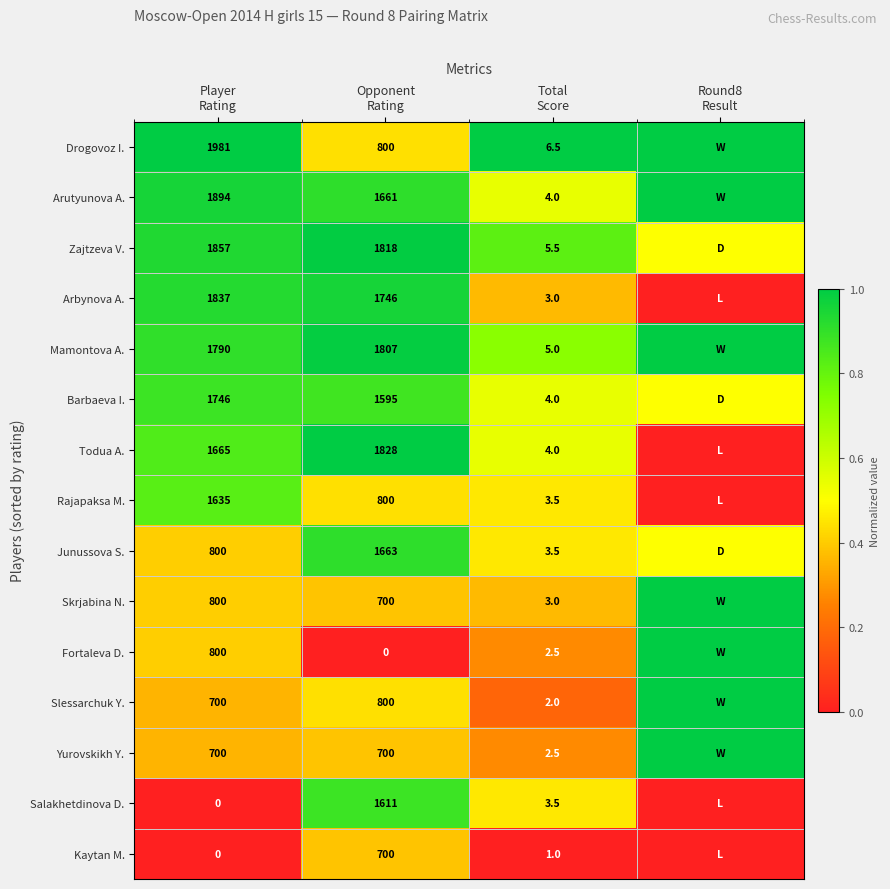

What is the average value of the Salakhetdinova D. series?

0.3